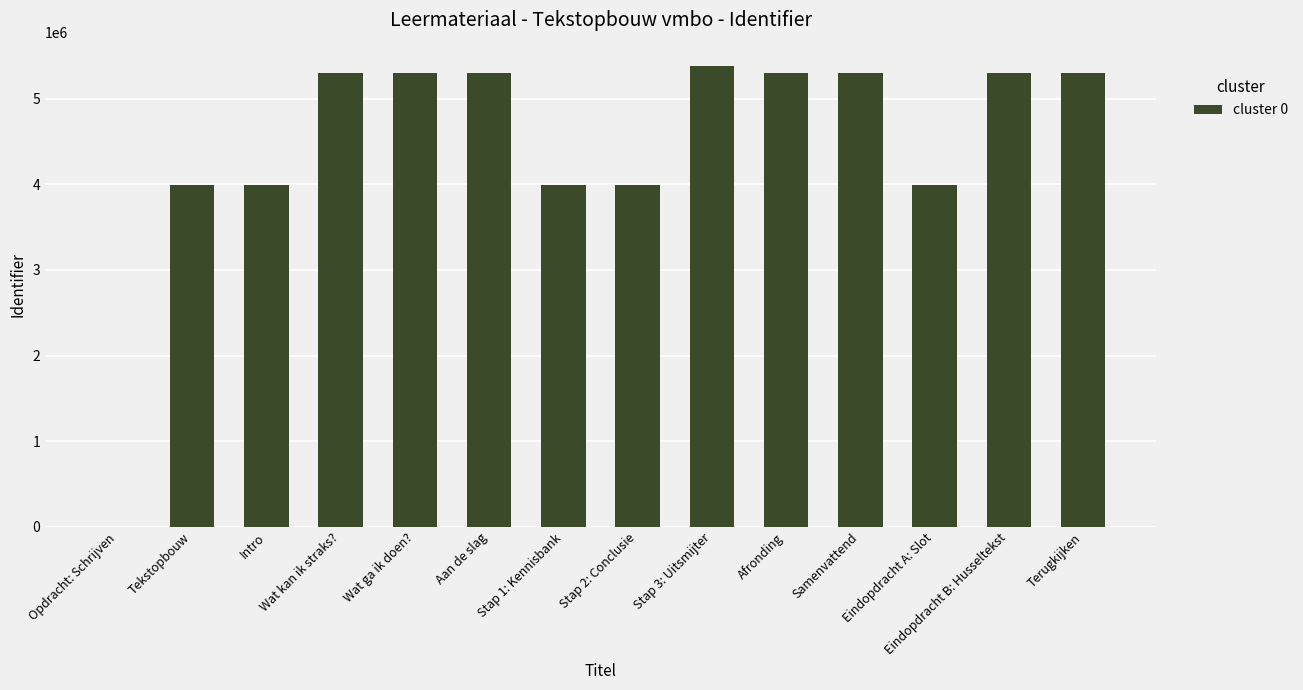

True or false: the data shows 5304592 at Afronding.

True